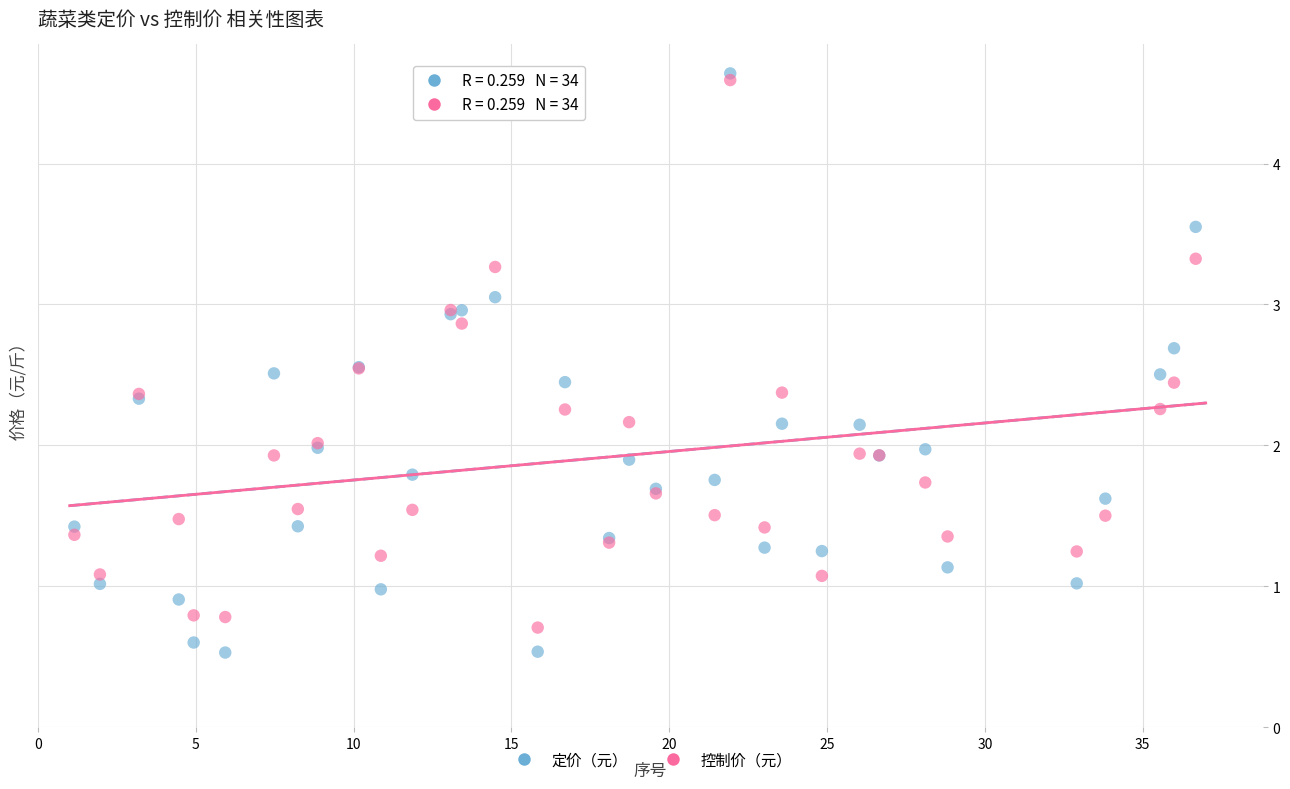

What are all the series names shown in the legend?

定价（元）, 控制价（元）